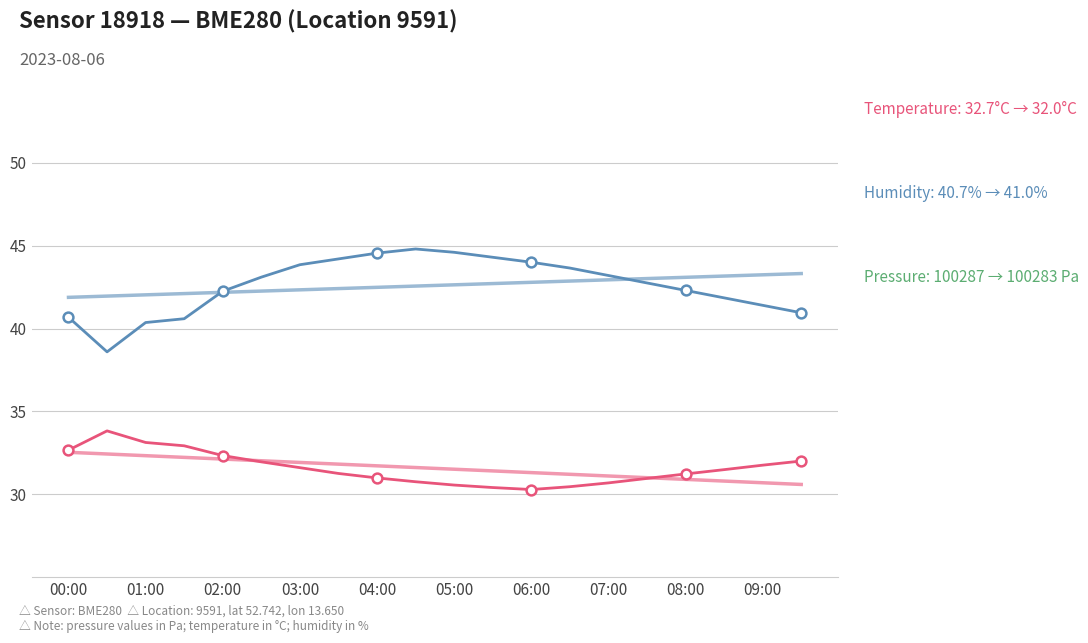

What are all the series names shown in the legend?

temperature, humidity, pressure